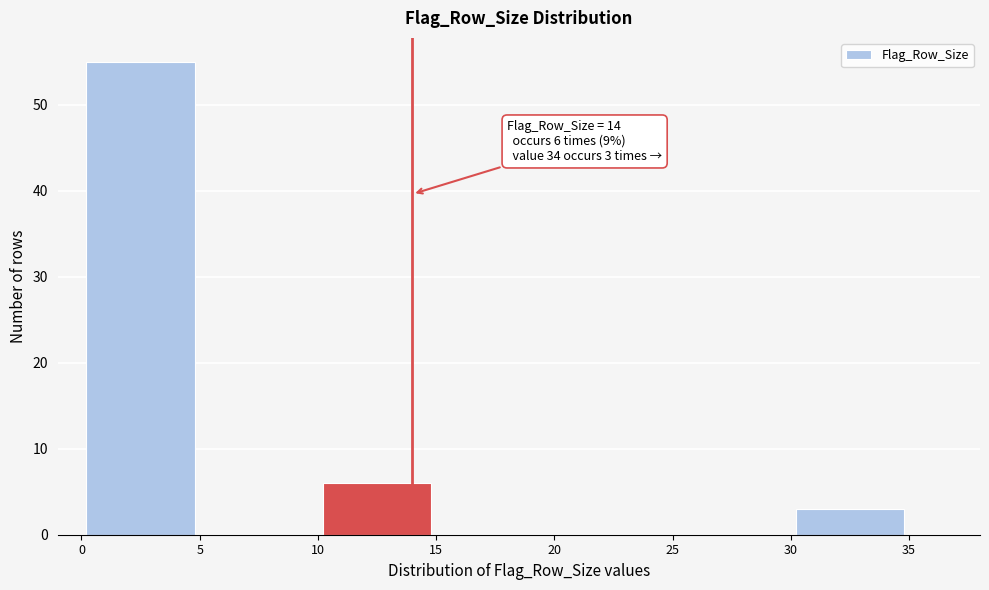

Over which range of the x-axis is the bar tallest?

0 to 5